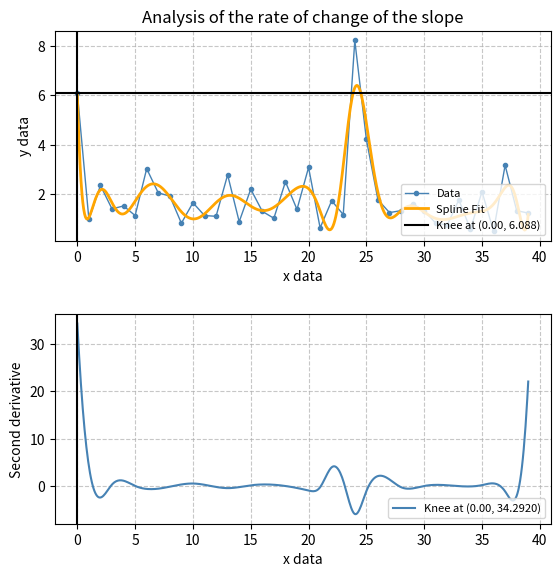

Where is Data nearest to the value 4?

25